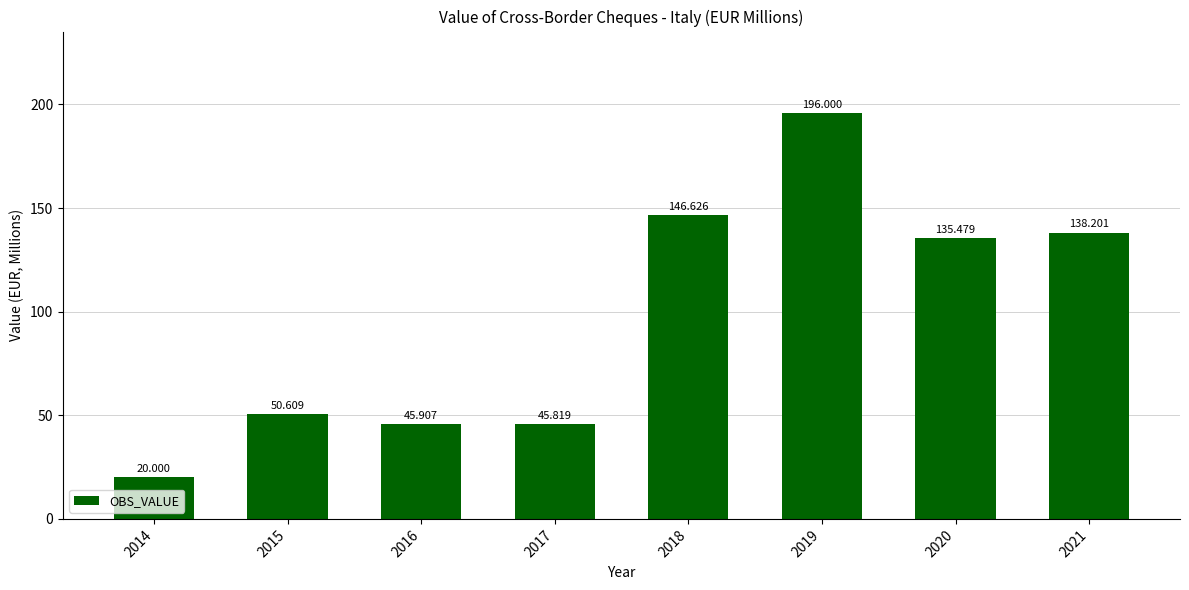

How many values exceed 135?

4